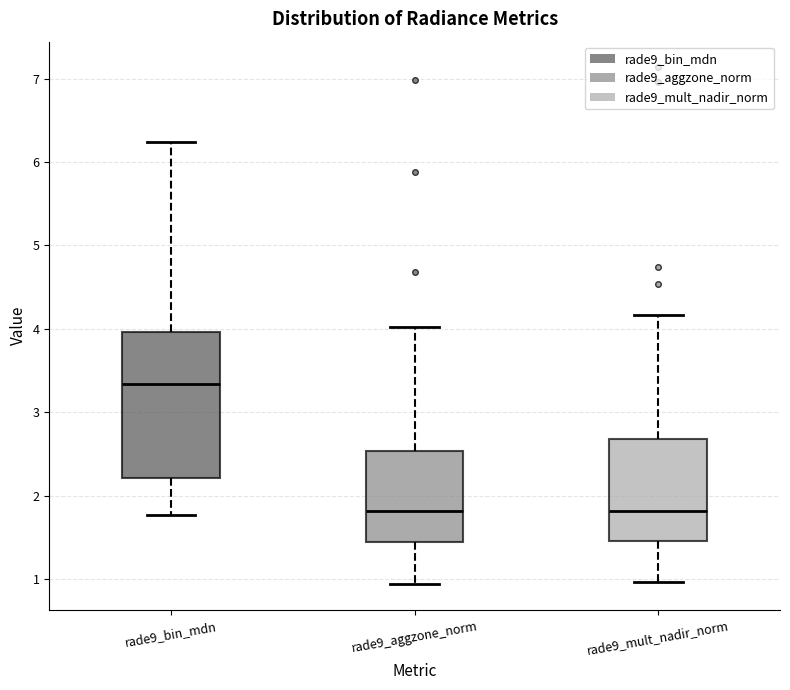

Reading left to right, transcribe this box plot: for each box, give where its median line is, the range the box spans, and where its two whiskers end, as read against the y-axis. The values are not printed on the chart, so give them approximately, as read against the axis.

rade9_bin_mdn: median 3.3, box 2.2 to 4.0, whiskers 1.8 to 6.2
rade9_aggzone_norm: median 1.8, box 1.4 to 2.5, whiskers 0.9 to 4.0
rade9_mult_nadir_norm: median 1.8, box 1.5 to 2.7, whiskers 1.0 to 4.2